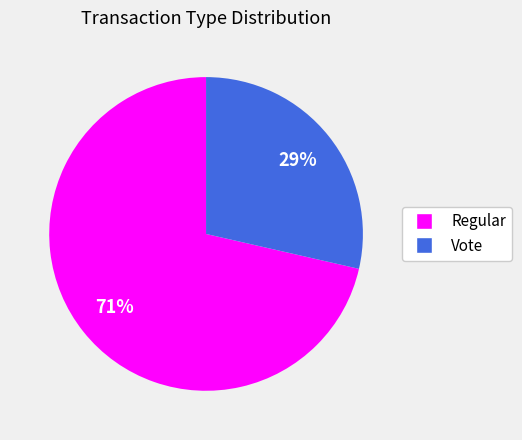

Approximately how many times larger is the value at Vote compared to Regular?

0.4